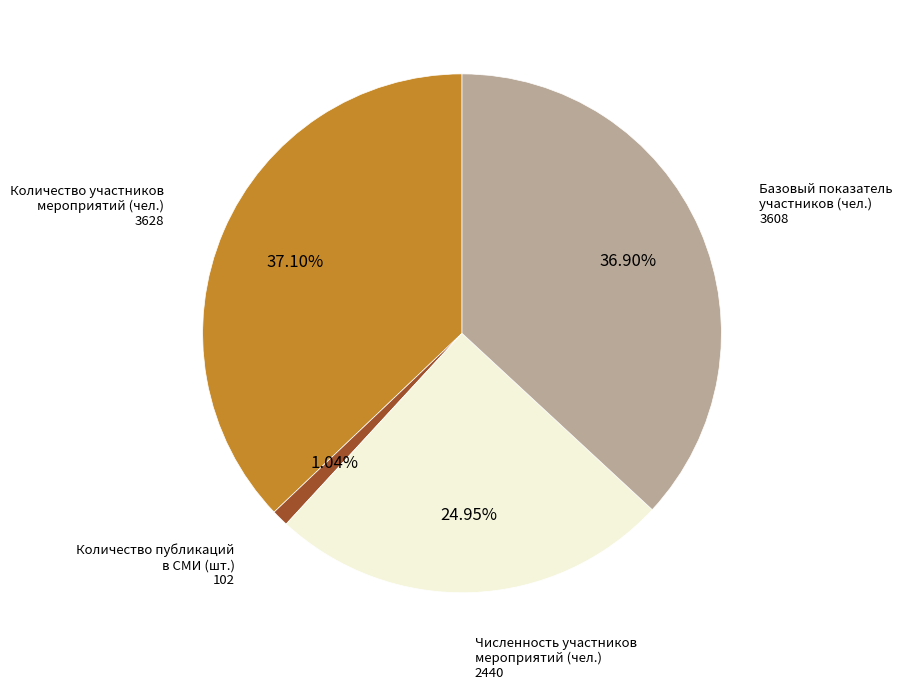

Count the number of slices in the pie.

4